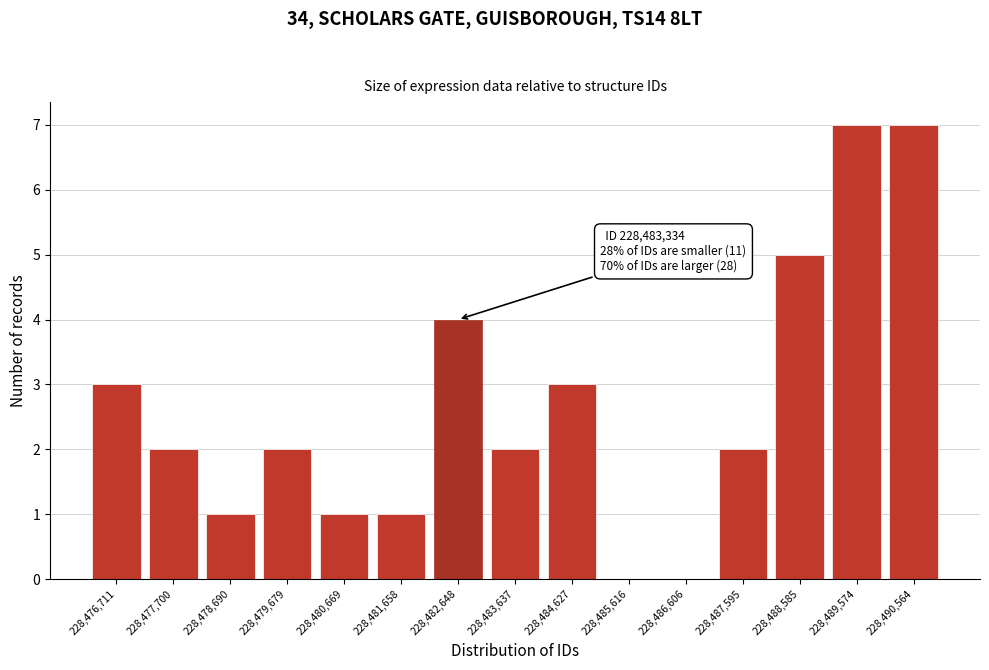

What is the maximum value shown in the chart?

7